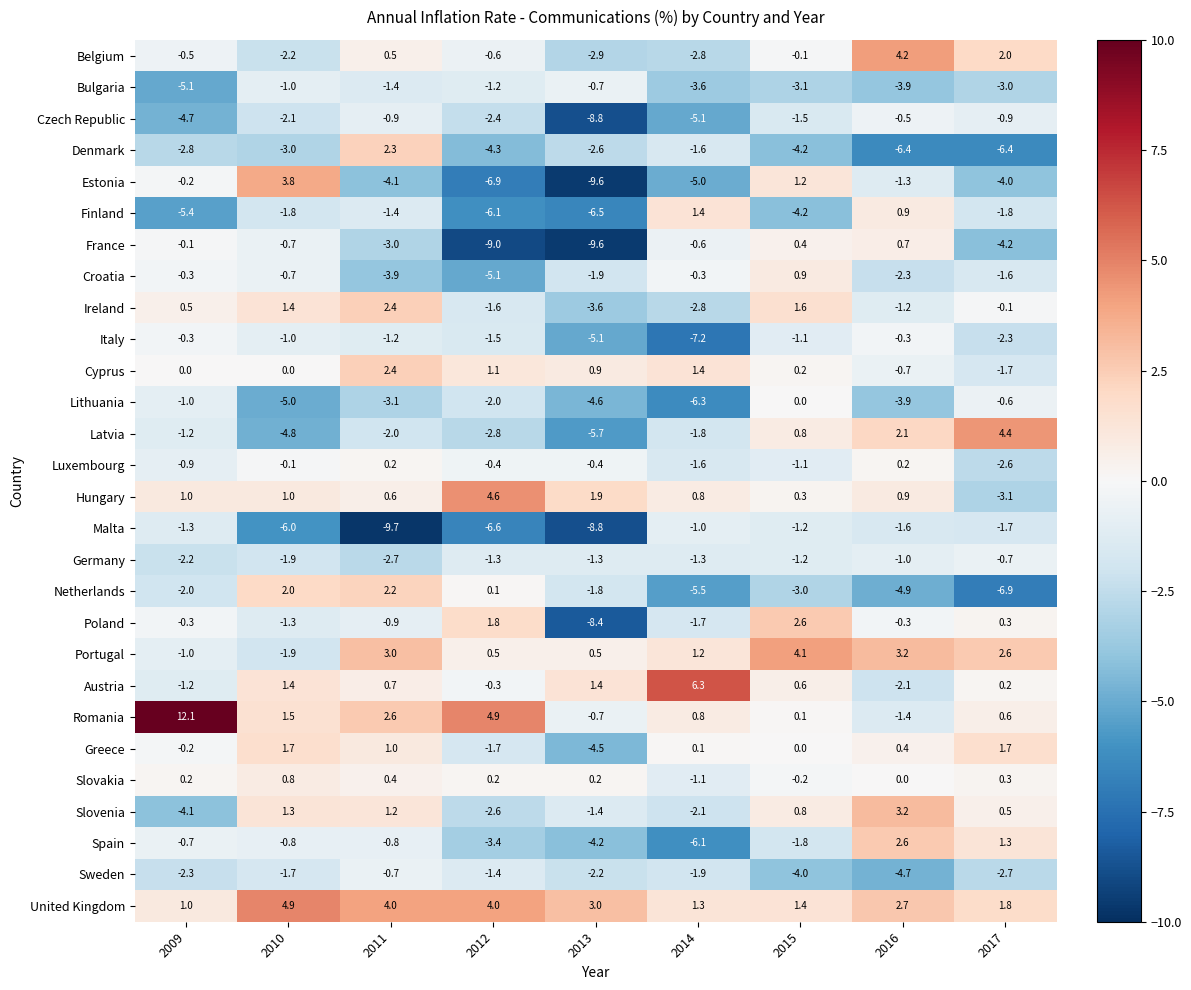

What is the sum of all Ireland values?

-3.4